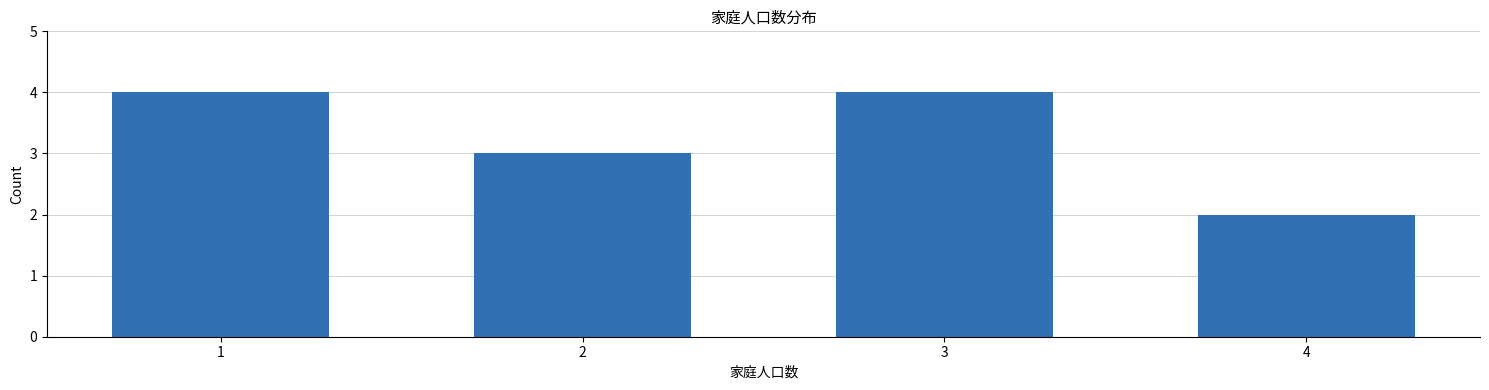

Reading left to right, extract all data points from this chart.

4	3	4	2